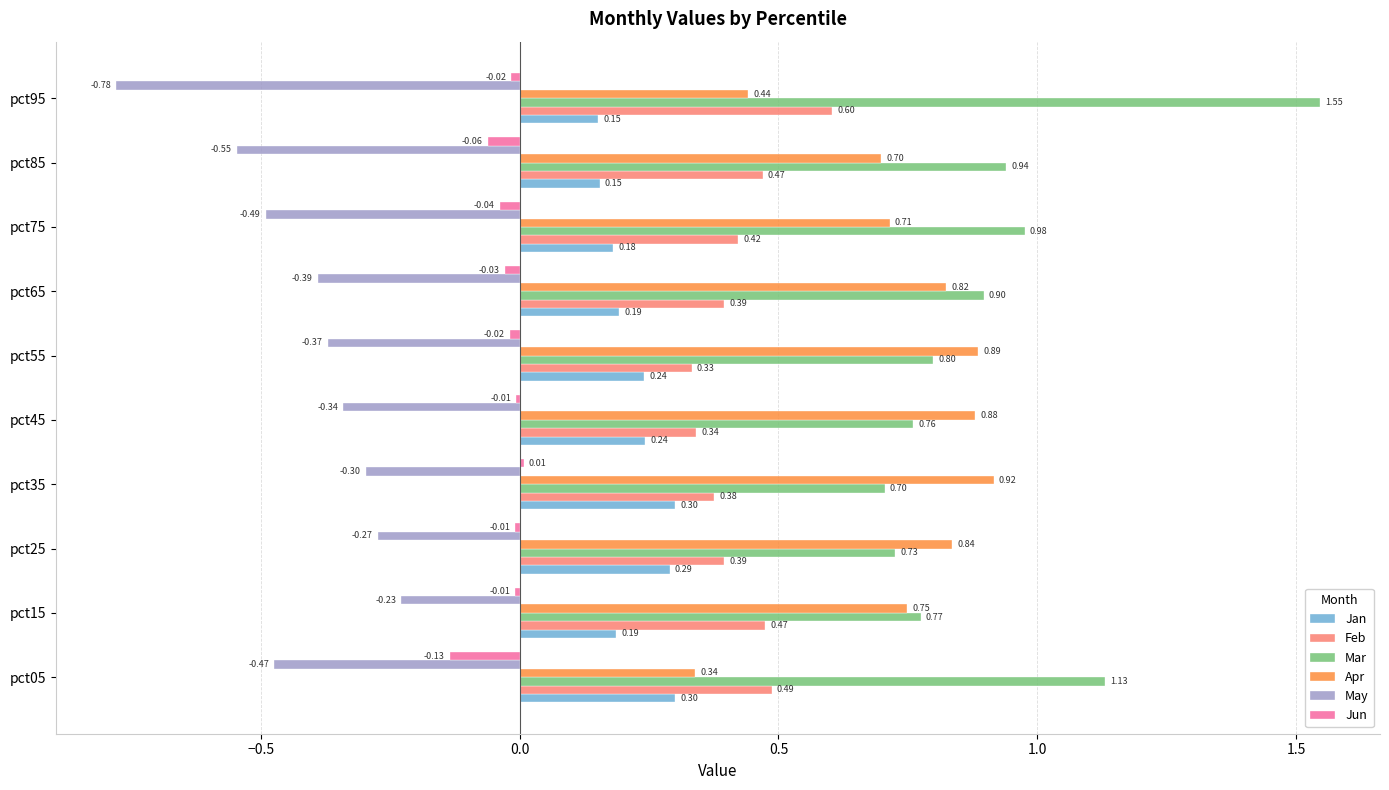

Is the value of Jan at pct85 greater than the value of Feb at pct25?

No